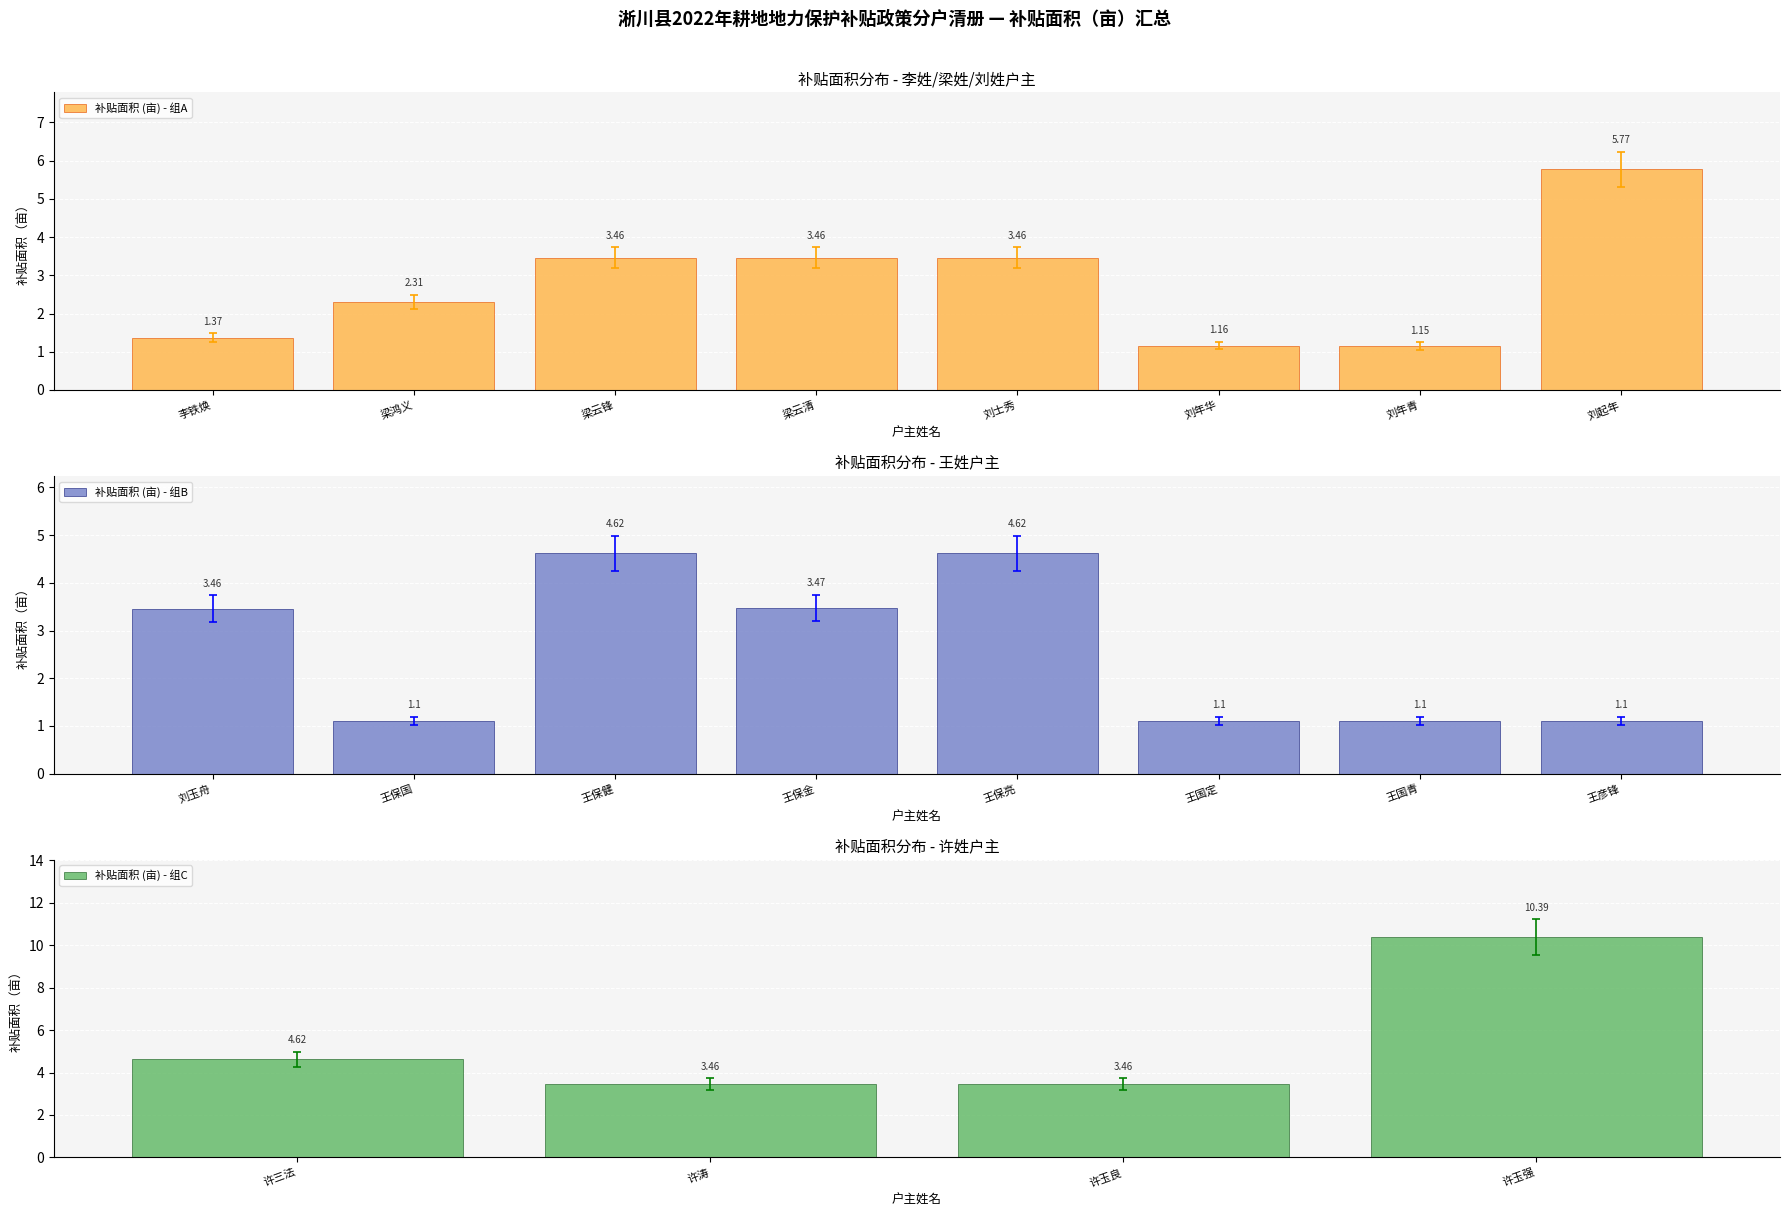

Which has a higher value, 王保国 or 刘士秀?

刘士秀